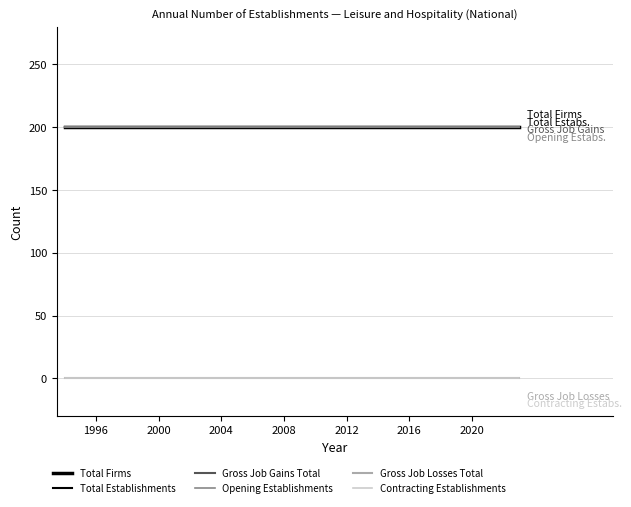

What is the greatest value displayed?

200